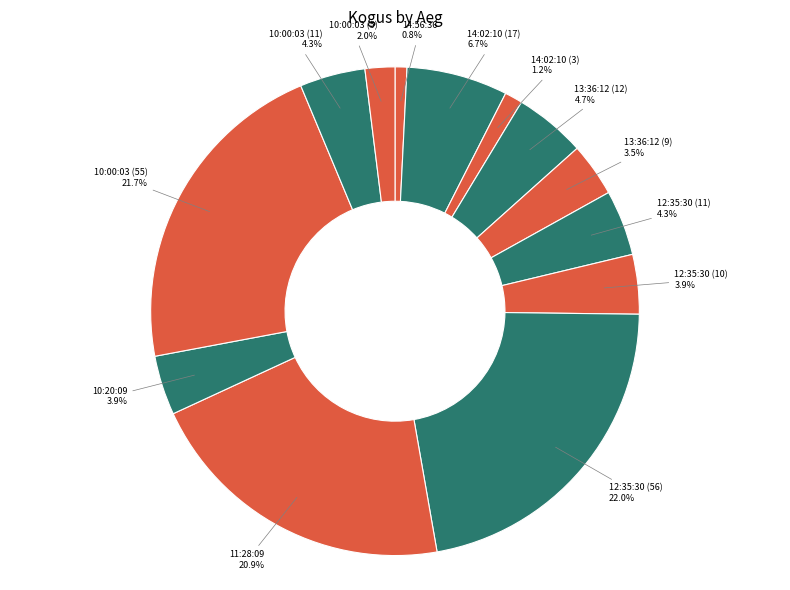

To the nearest percent, what is the average slice percentage?

8%